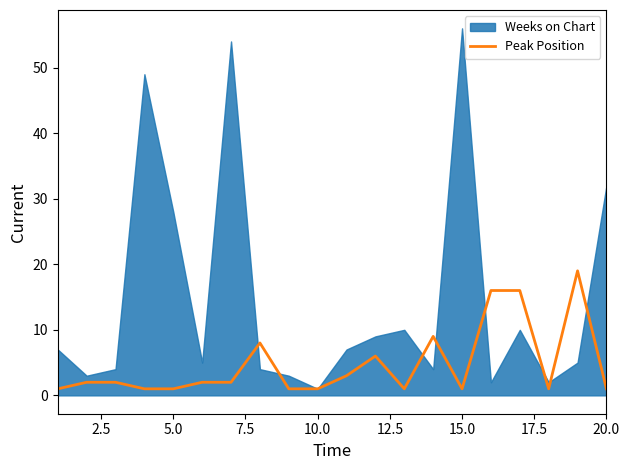

Does the chart display data point markers on the line(s)?

No